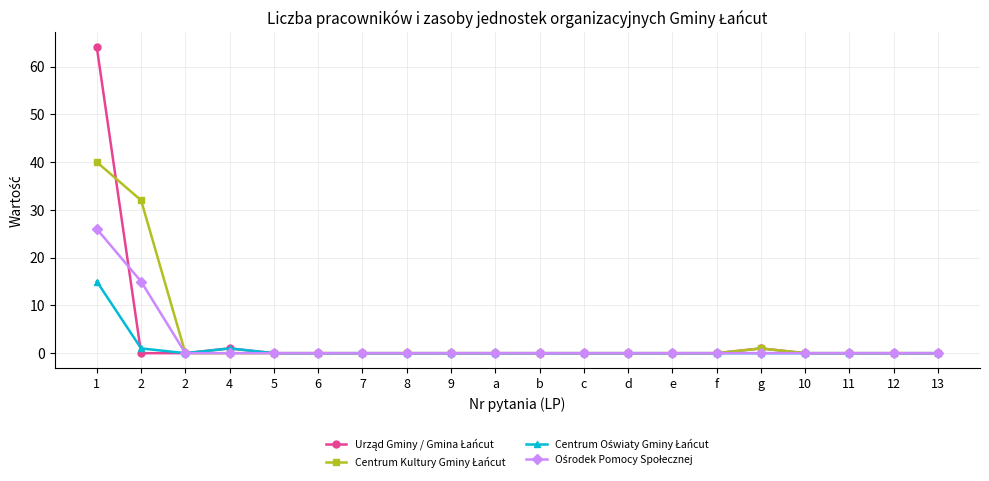

Does the chart have visible grid lines?

Yes